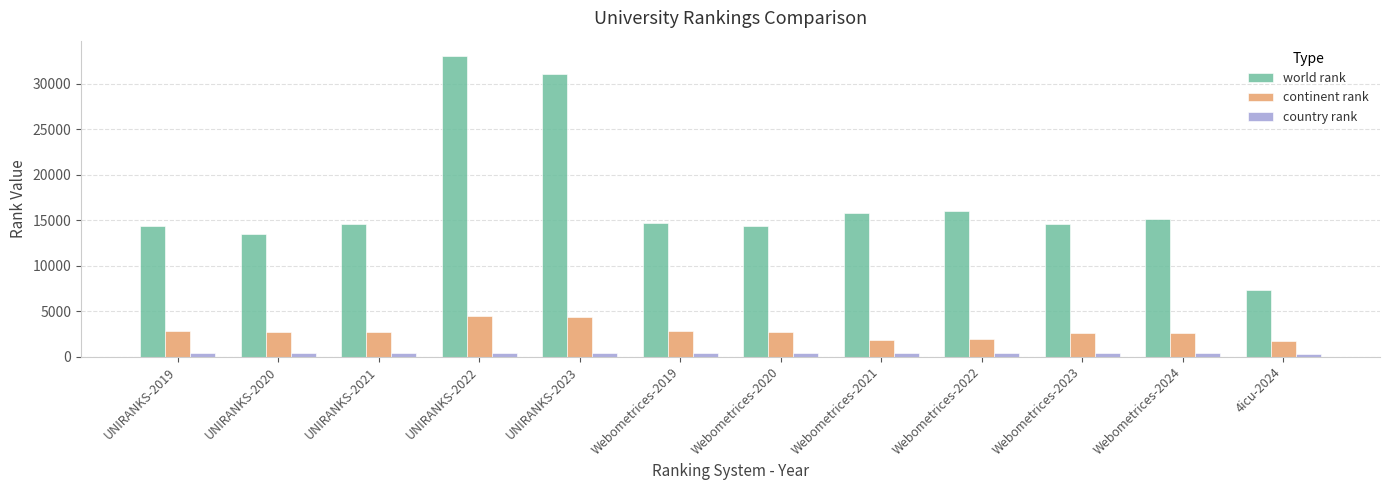

What is the highest value of the continent rank series?

4477